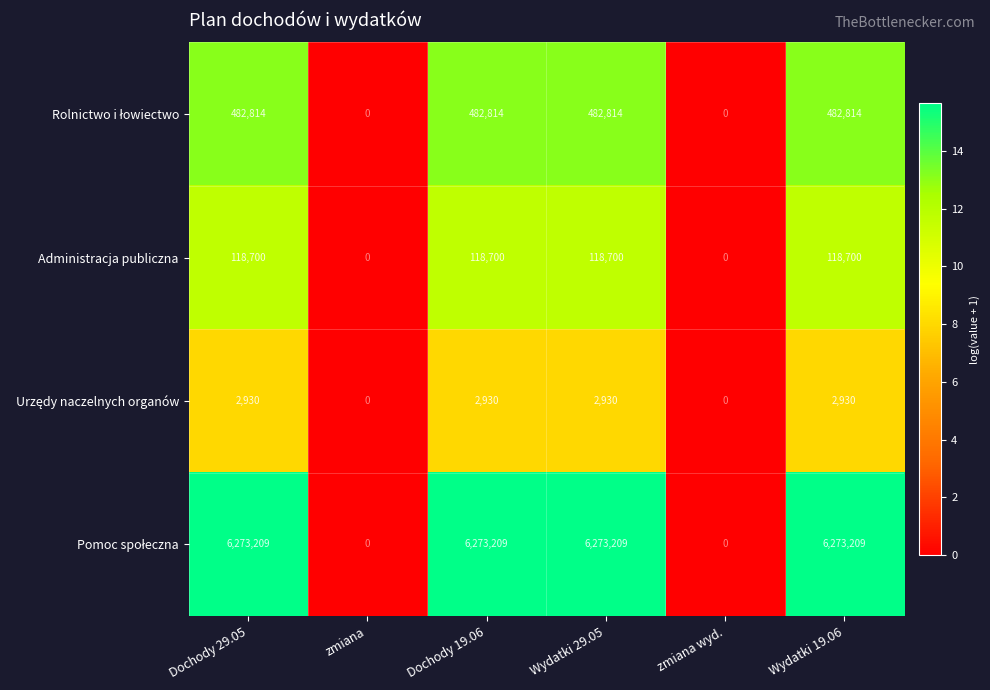

How many categories are shown in the chart?

6